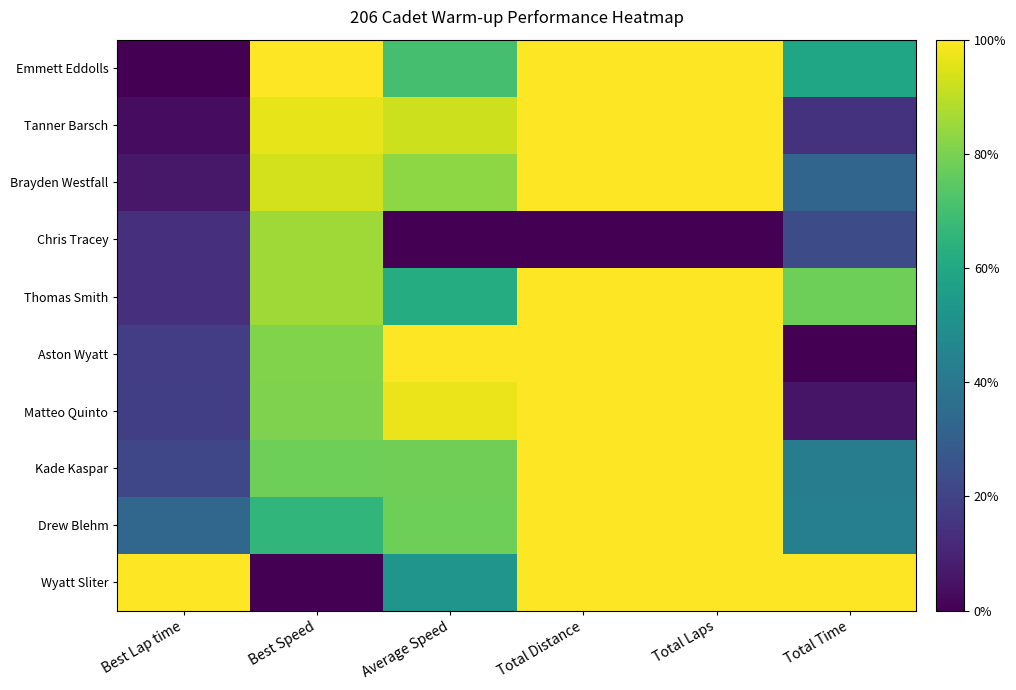

Reading left to right, list all the values displayed in this chart.

Emmett Eddolls: Best Lap time=0.0	Best Speed=1.0	Average Speed=0.7	Total Distance=1.0	Total Laps=1.0	Total Time=0.6
Tanner Barsch: Best Lap time=0.0	Best Speed=1.0	Average Speed=0.9	Total Distance=1.0	Total Laps=1.0	Total Time=0.1
Brayden Westfall: Best Lap time=0.1	Best Speed=0.9	Average Speed=0.8	Total Distance=1.0	Total Laps=1.0	Total Time=0.3
Chris Tracey: Best Lap time=0.1	Best Speed=0.9	Average Speed=0.0	Total Distance=0.0	Total Laps=0.0	Total Time=0.2
Thomas Smith: Best Lap time=0.1	Best Speed=0.9	Average Speed=0.6	Total Distance=1.0	Total Laps=1.0	Total Time=0.8
Aston Wyatt: Best Lap time=0.2	Best Speed=0.8	Average Speed=1.0	Total Distance=1.0	Total Laps=1.0	Total Time=0.0
Matteo Quinto: Best Lap time=0.2	Best Speed=0.8	Average Speed=1.0	Total Distance=1.0	Total Laps=1.0	Total Time=0.1
Kade Kaspar: Best Lap time=0.2	Best Speed=0.8	Average Speed=0.8	Total Distance=1.0	Total Laps=1.0	Total Time=0.4
Drew Blehm: Best Lap time=0.3	Best Speed=0.7	Average Speed=0.8	Total Distance=1.0	Total Laps=1.0	Total Time=0.4
Wyatt Sliter: Best Lap time=1.0	Best Speed=0.0	Average Speed=0.5	Total Distance=1.0	Total Laps=1.0	Total Time=1.0